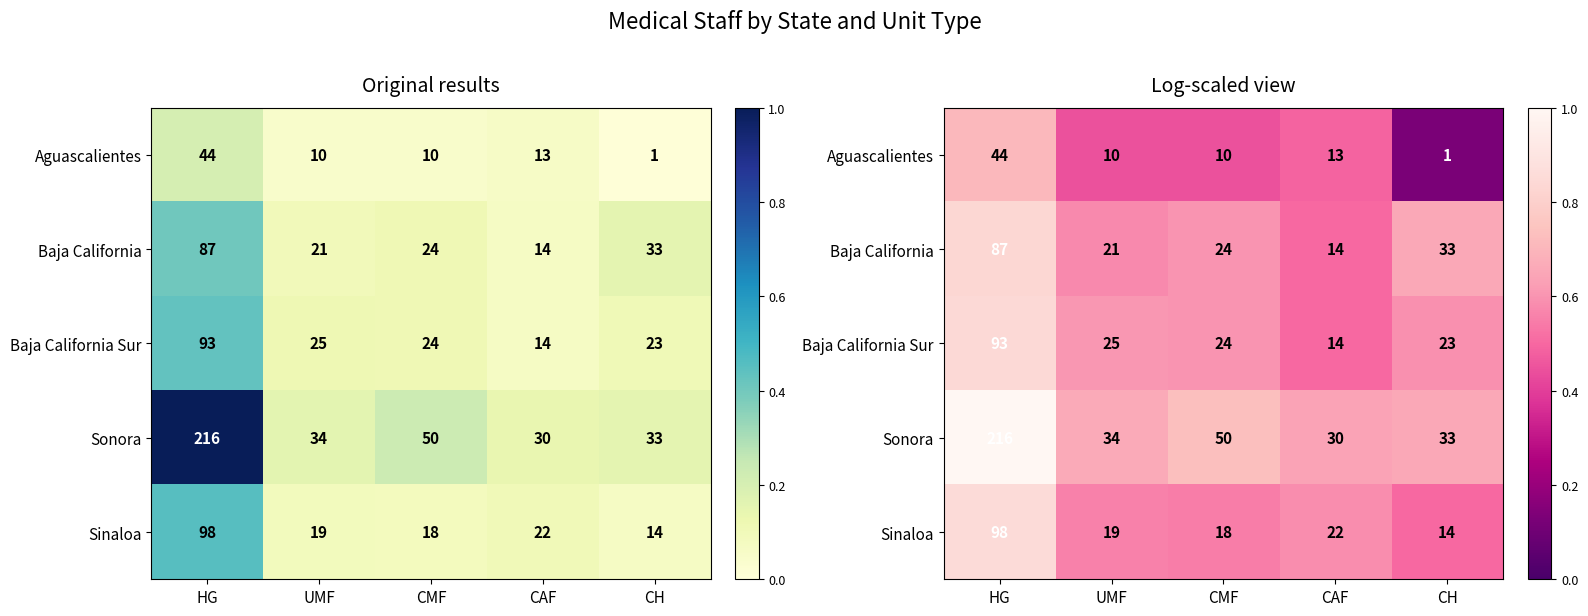

The Sinaloa series shows 0.2 at UMF. True or false?

False